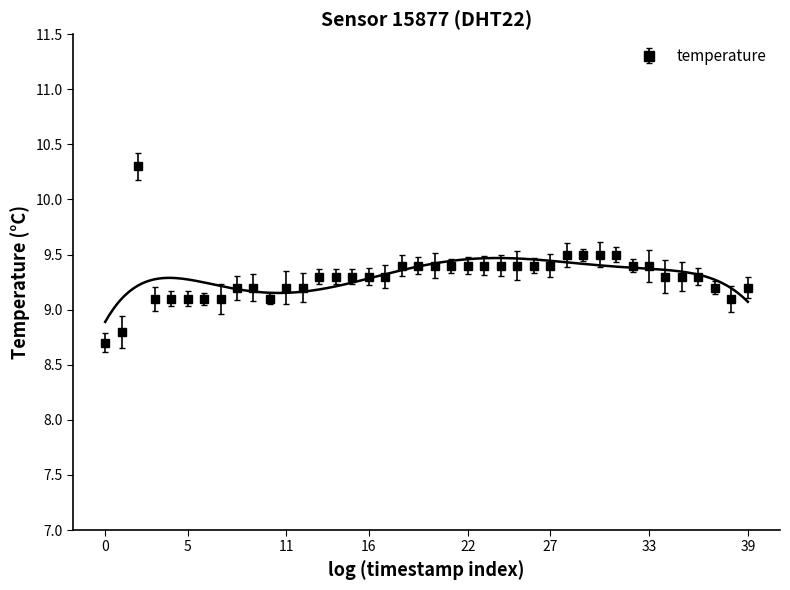

Count the number of data series in this chart.

1